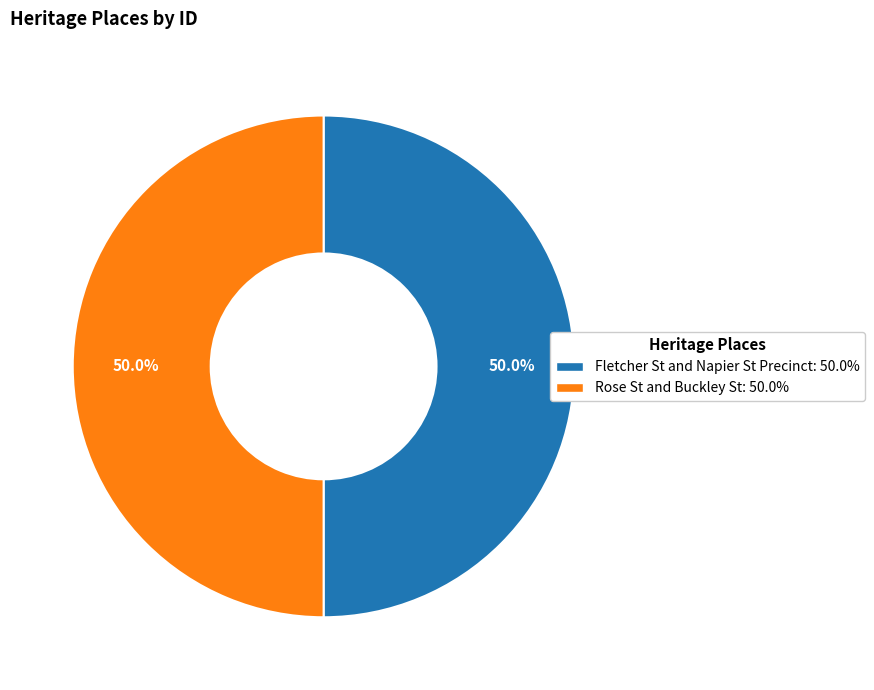

Is it true that Rose St and Buckley St is 38% of the pie?

False